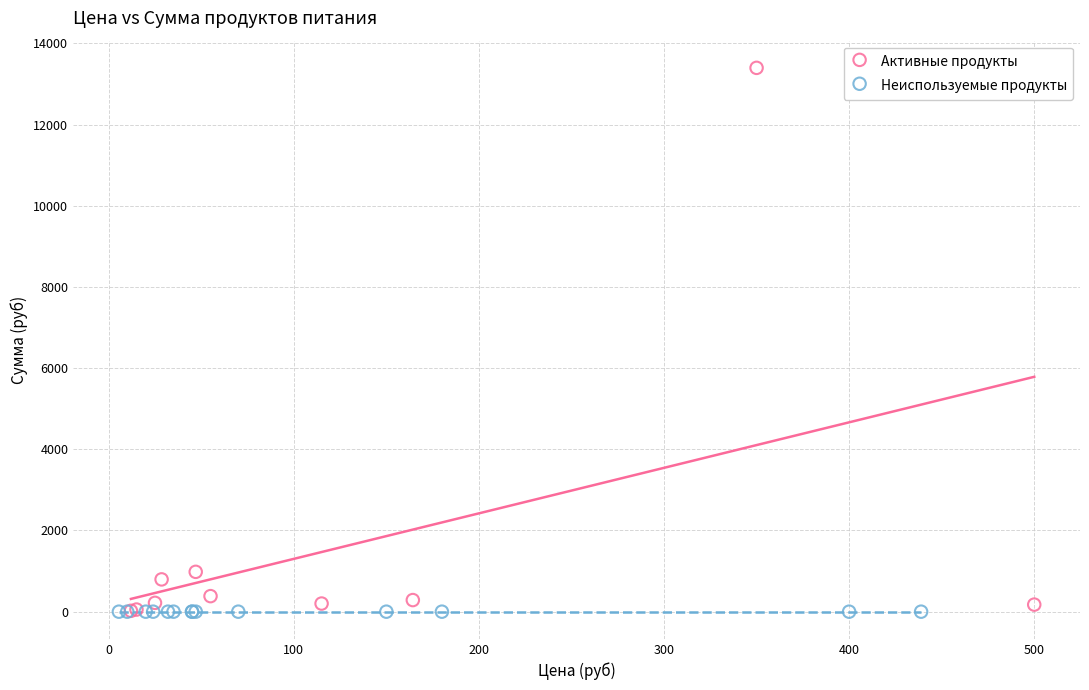

Which series contains the highest Y value?

Активные продукты